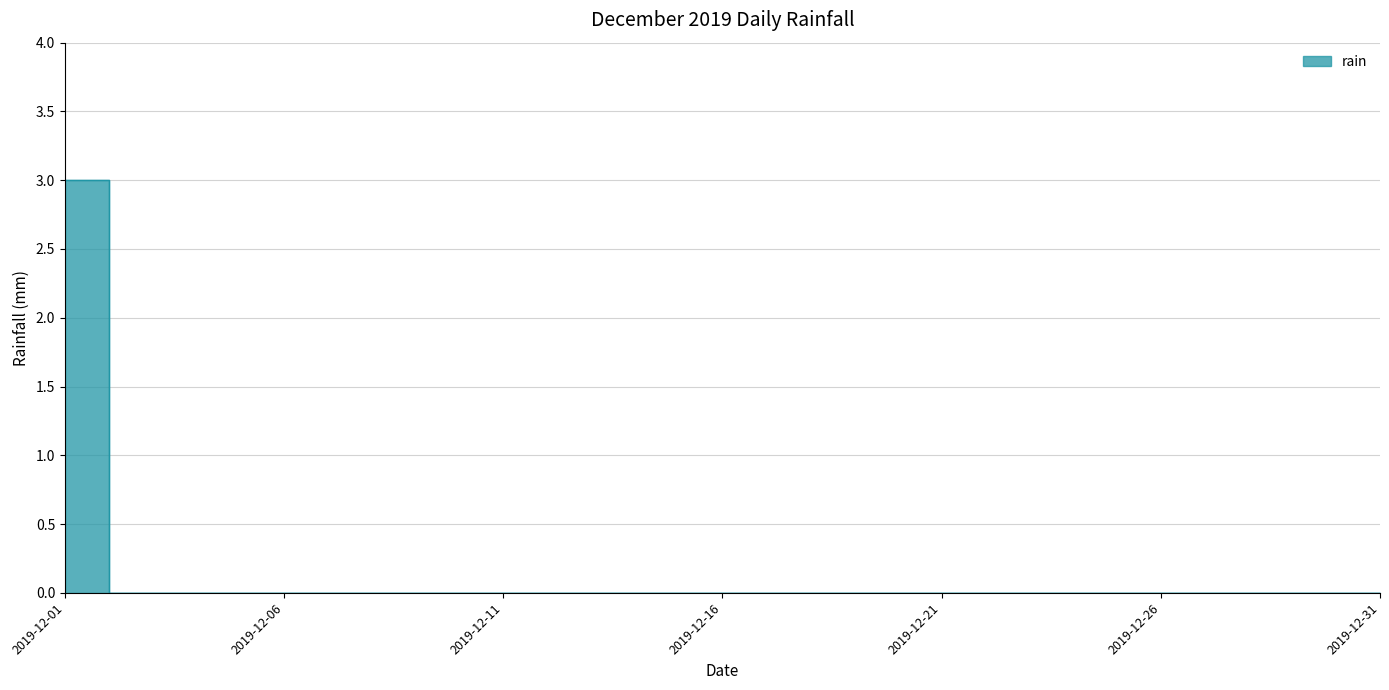

How many values are above zero?

1